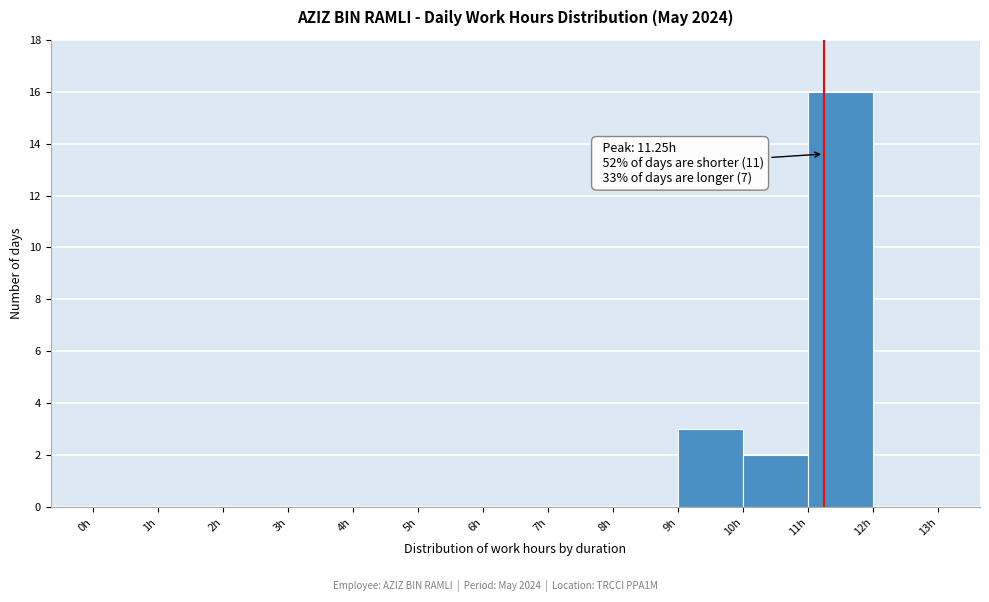

Over which range of the x-axis is the bar tallest?

11 to 12